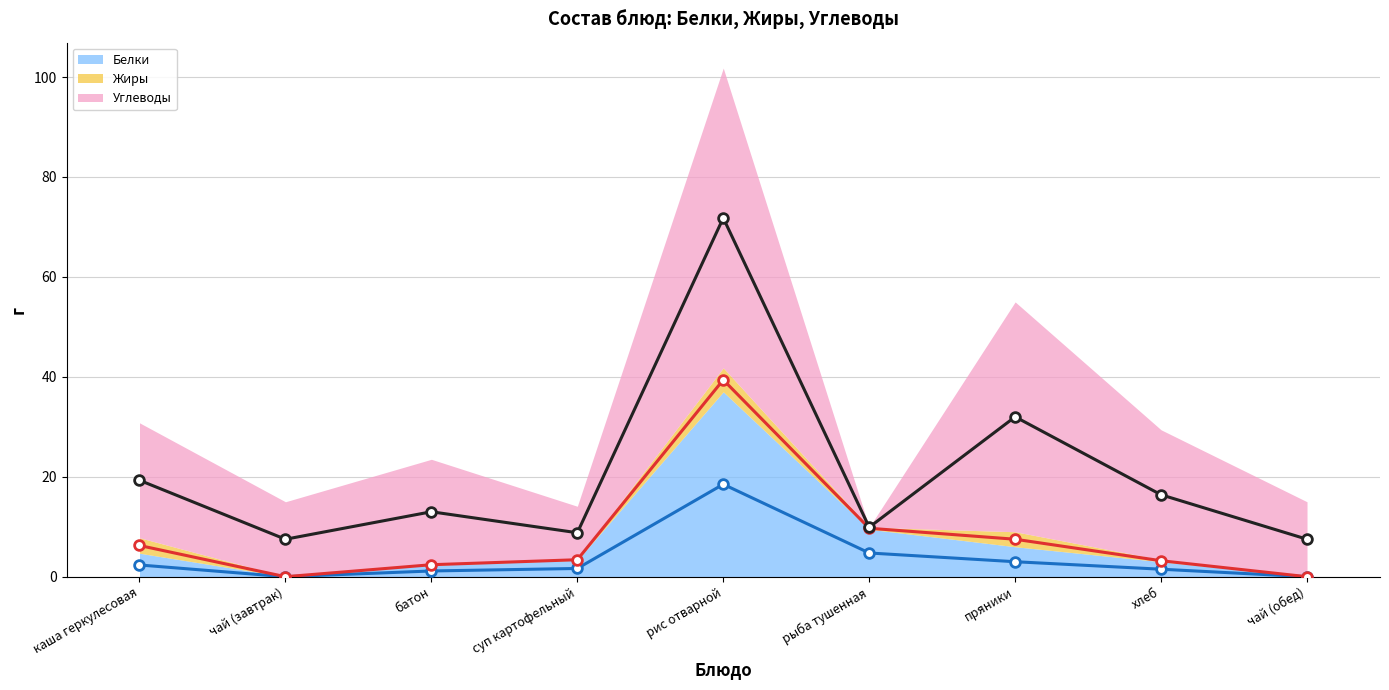

At which category is the sum across all series the highest?

рис отварной